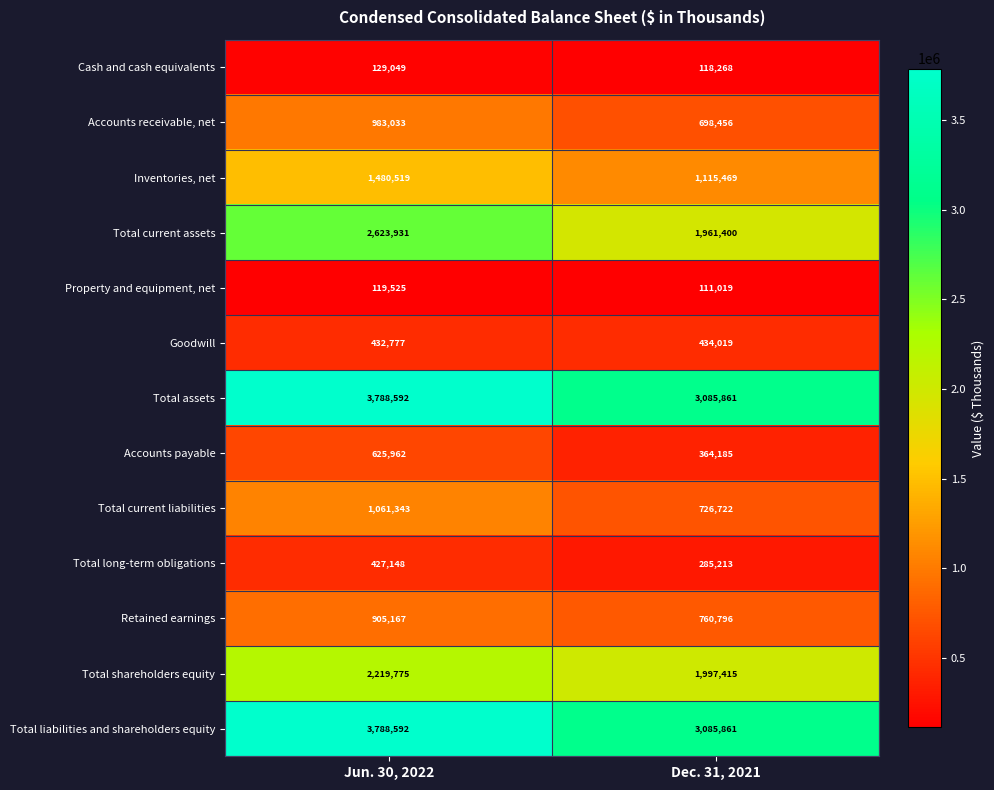

Where is Accounts receivable, net nearest to the value 840744?

Dec. 31, 2021